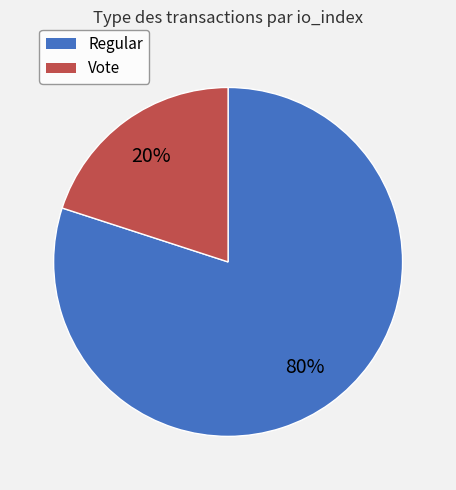

Which slice is the smallest?

Vote